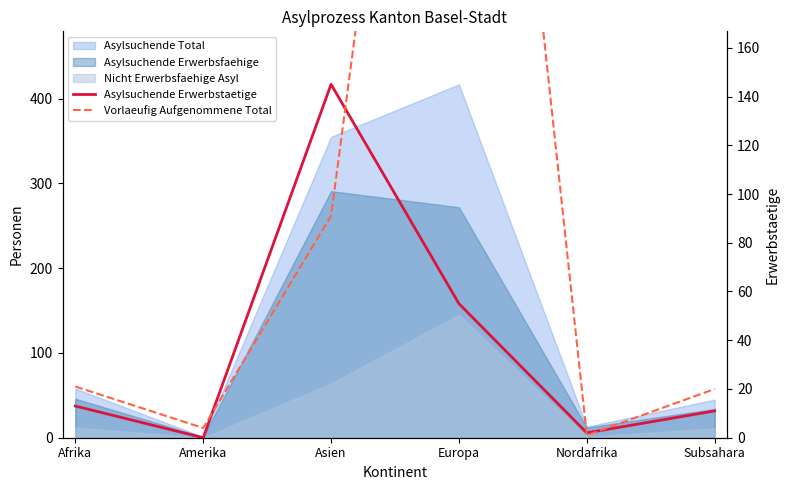

True or false: Asylsuchende Erwerbstaetige has a value of 1 at Nordafrika.

False